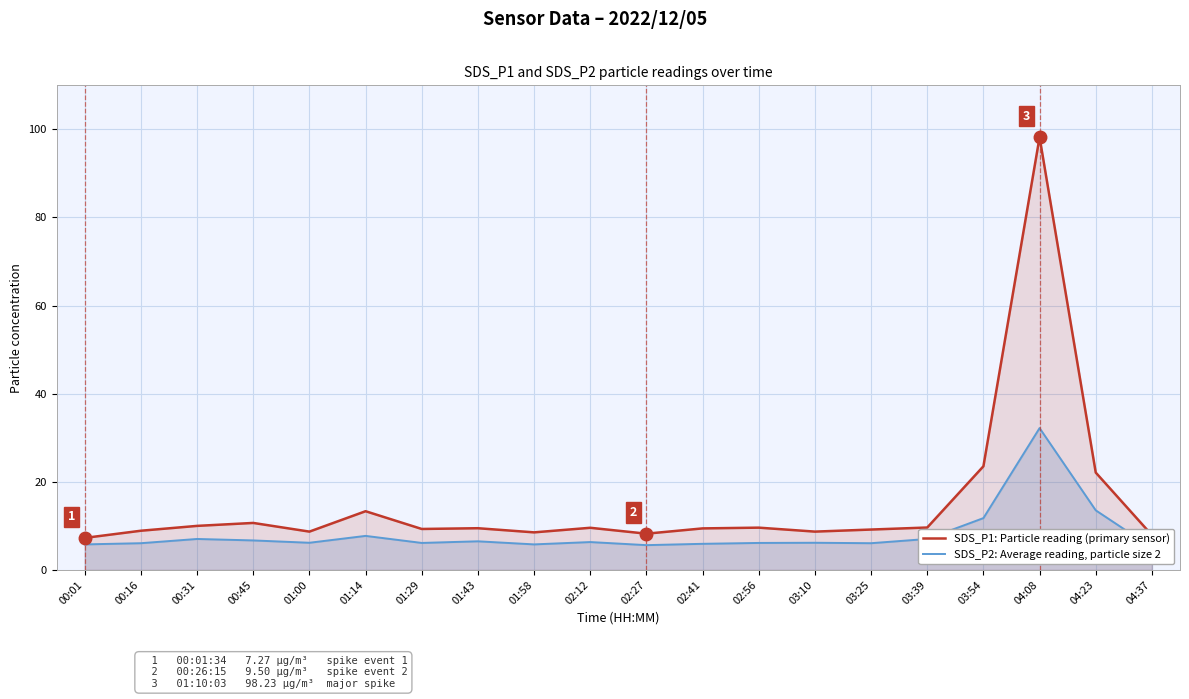

What are all the series names shown in the legend?

SDS_P2: Average reading, particle size 2, SDS_P1: Particle reading (primary sensor)